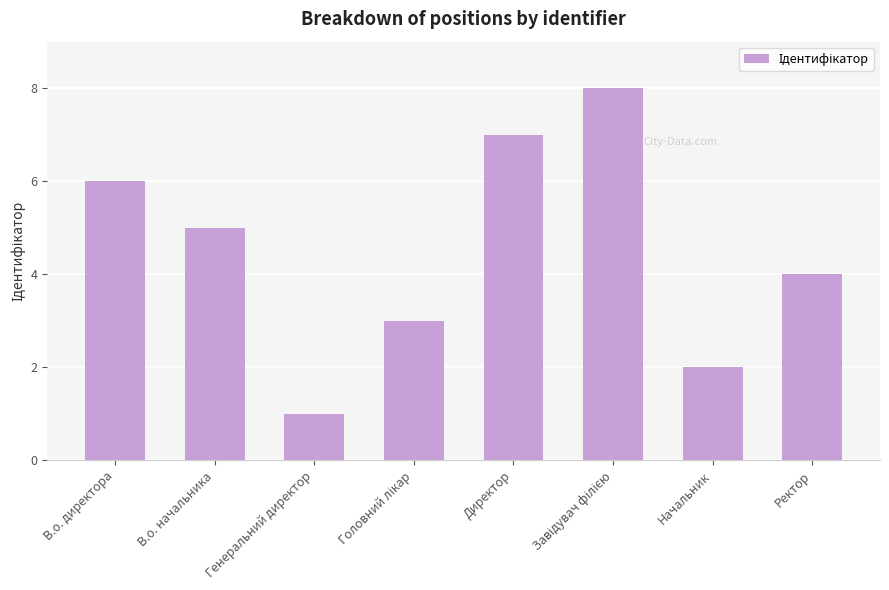

What is the difference between the maximum and minimum values?

7